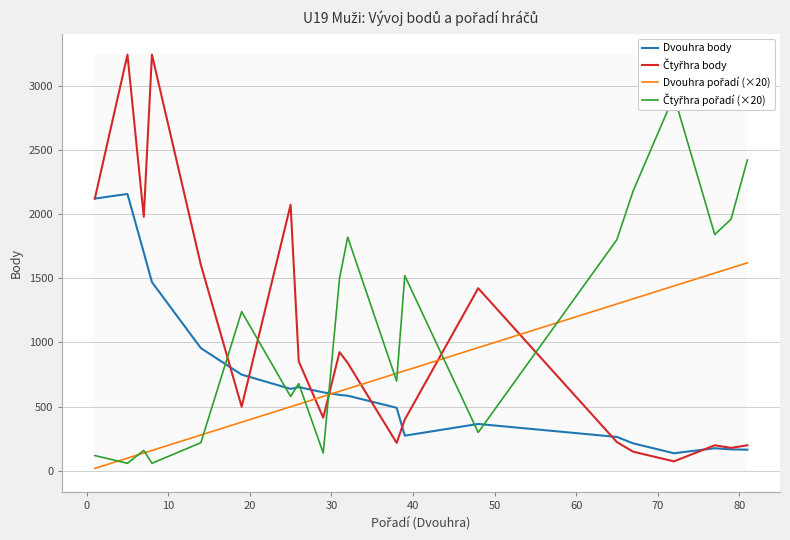

What is the maximum value shown in the chart?

3240